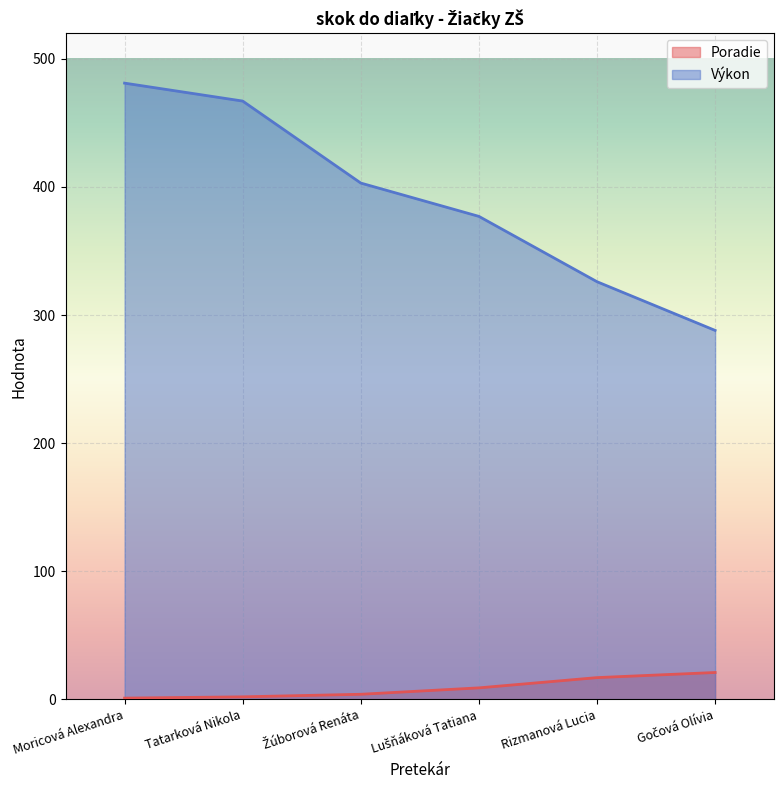

Which category has the highest value in the Výkon series?

Moricová Alexandra